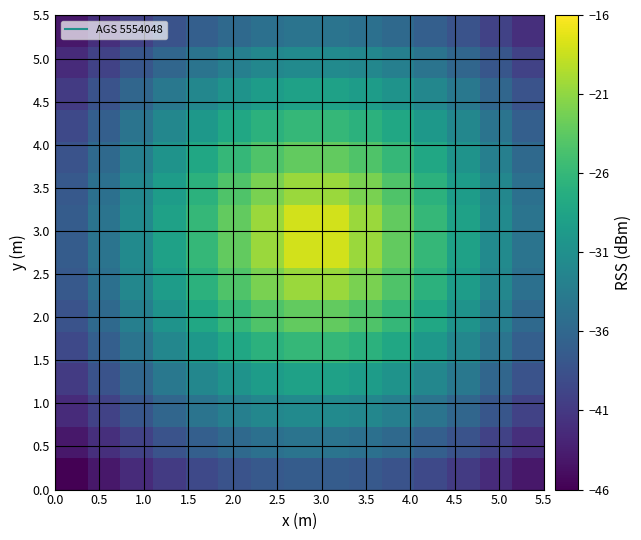

How many distinct data groups are displayed?

15